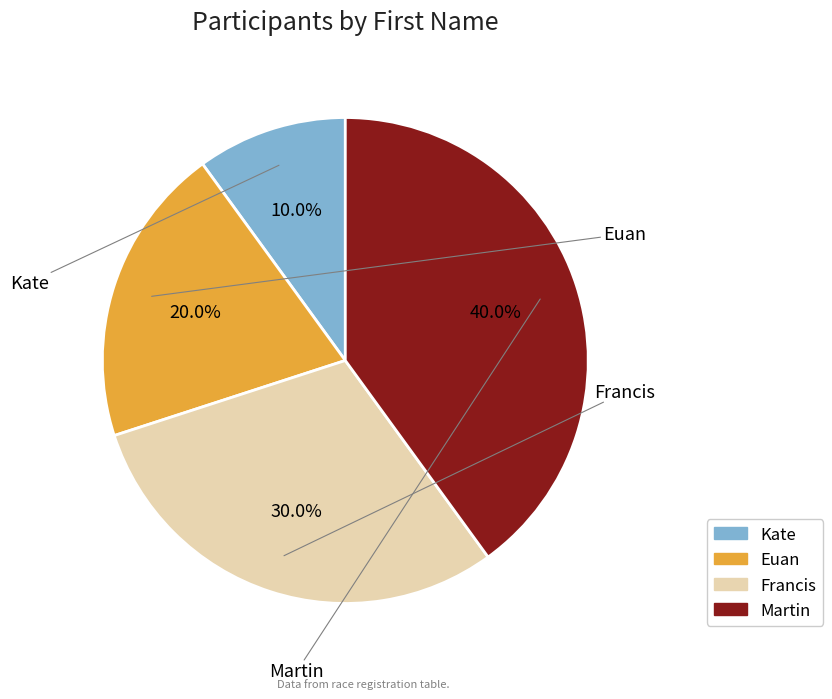

To the nearest percent, what is the combined percentage of Euan and Martin?

60%